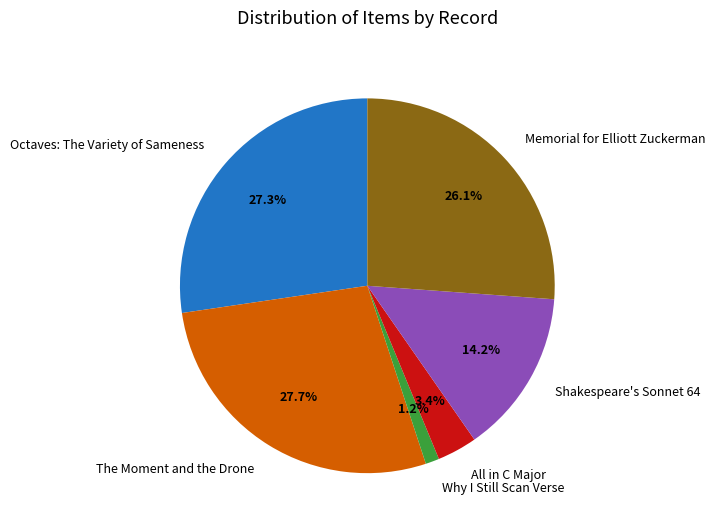

How many slices are in this pie chart?

6